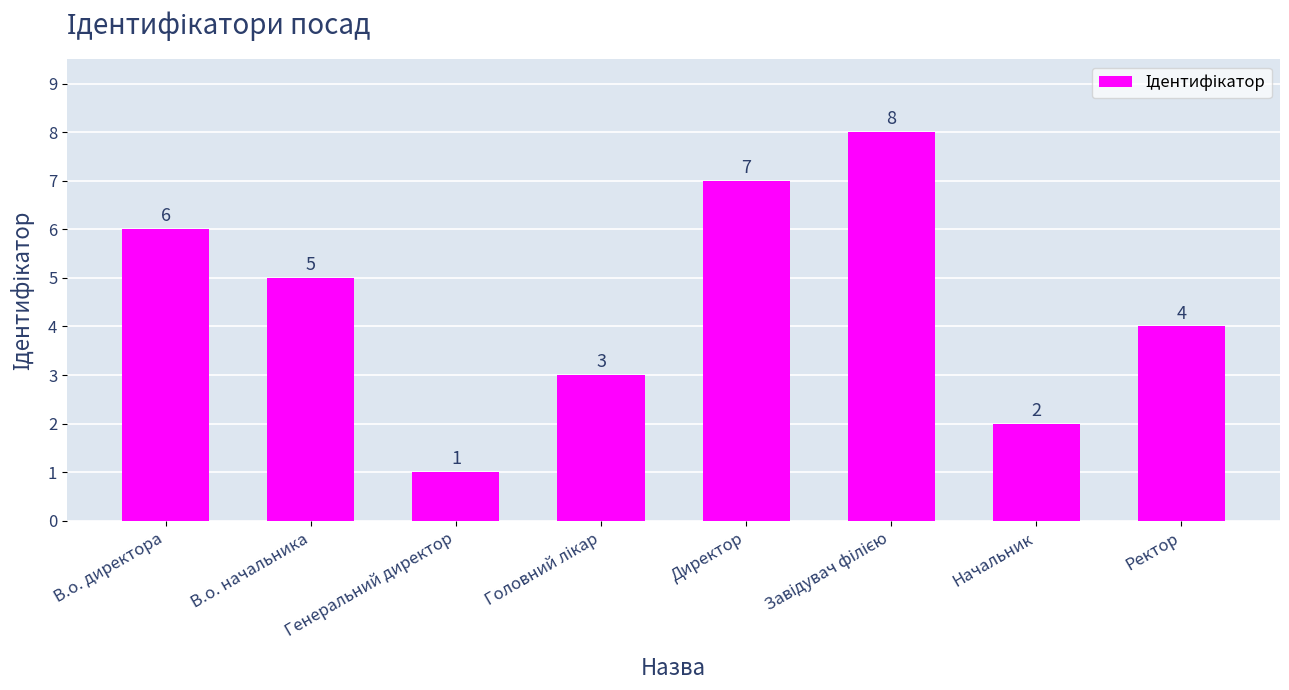

True or false: the data shows 9 at В.о. начальника.

False